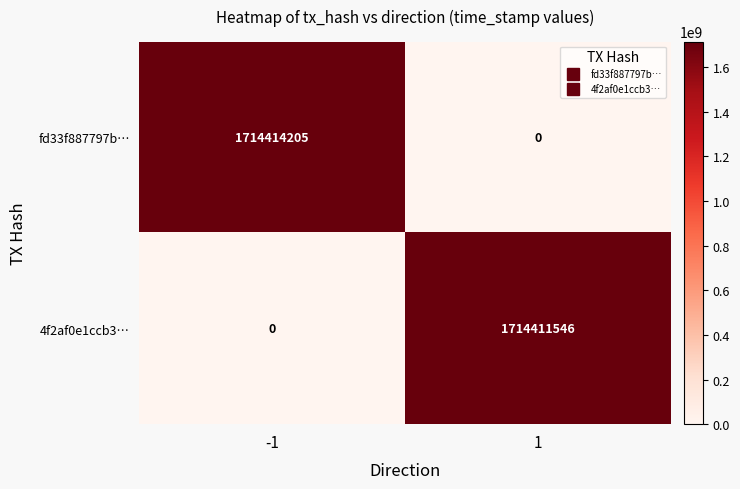

What is the difference between the maximum and minimum values in the 4f2af0e1ccb3… series?

1714411546